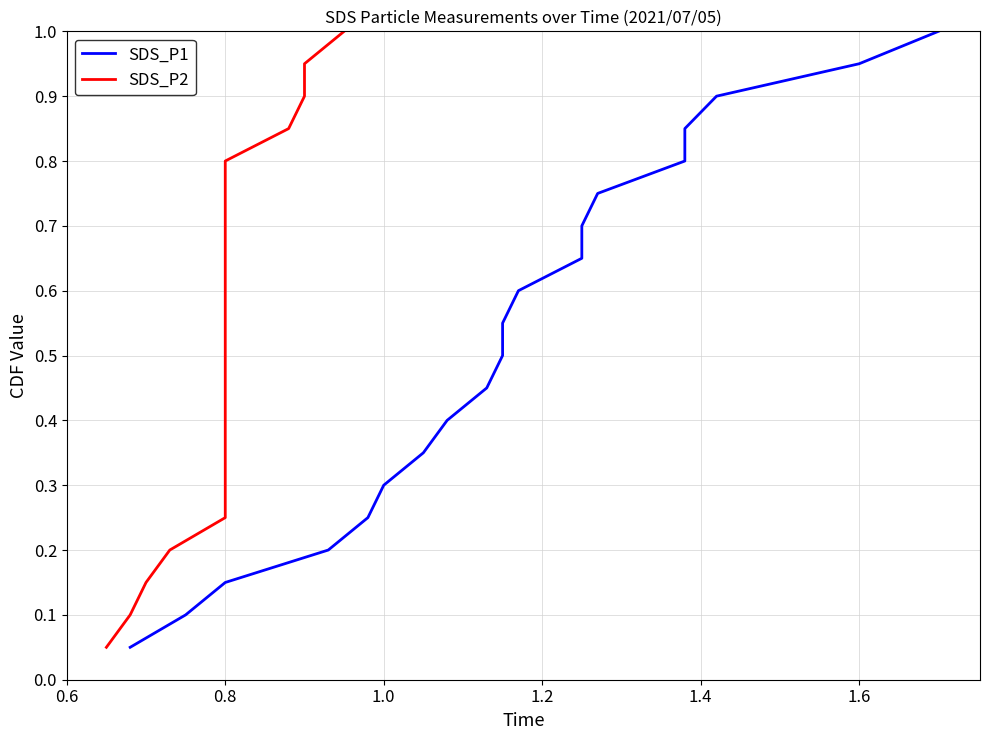

The SDS_P2 series shows 0.3 at 1.2. True or false?

False